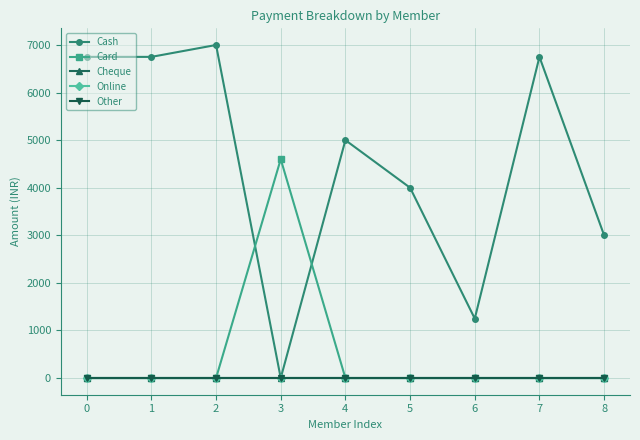

The value of Cash at 4 is 2699. True or false?

False